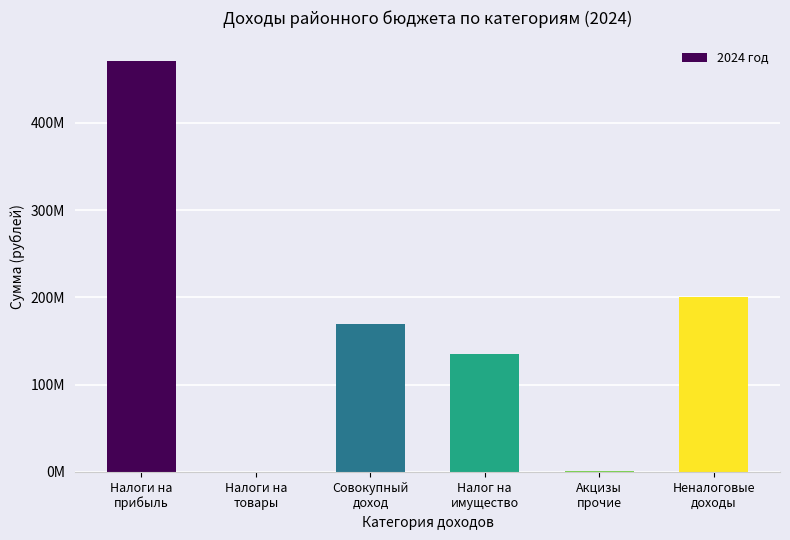

Are the bars horizontal?

No